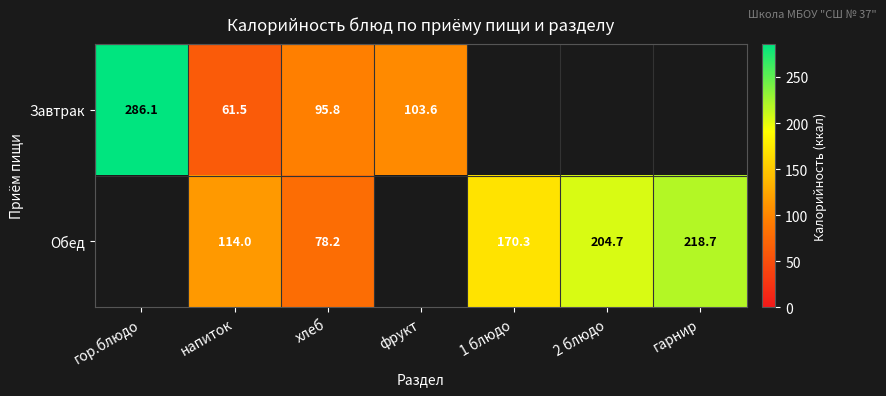

Count the number of categories in the chart.

7